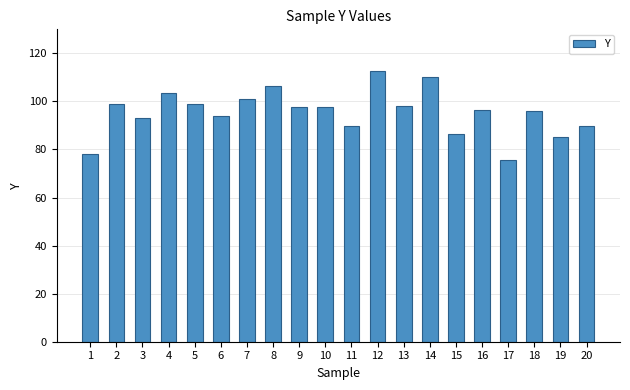

Are the bars horizontal?

No